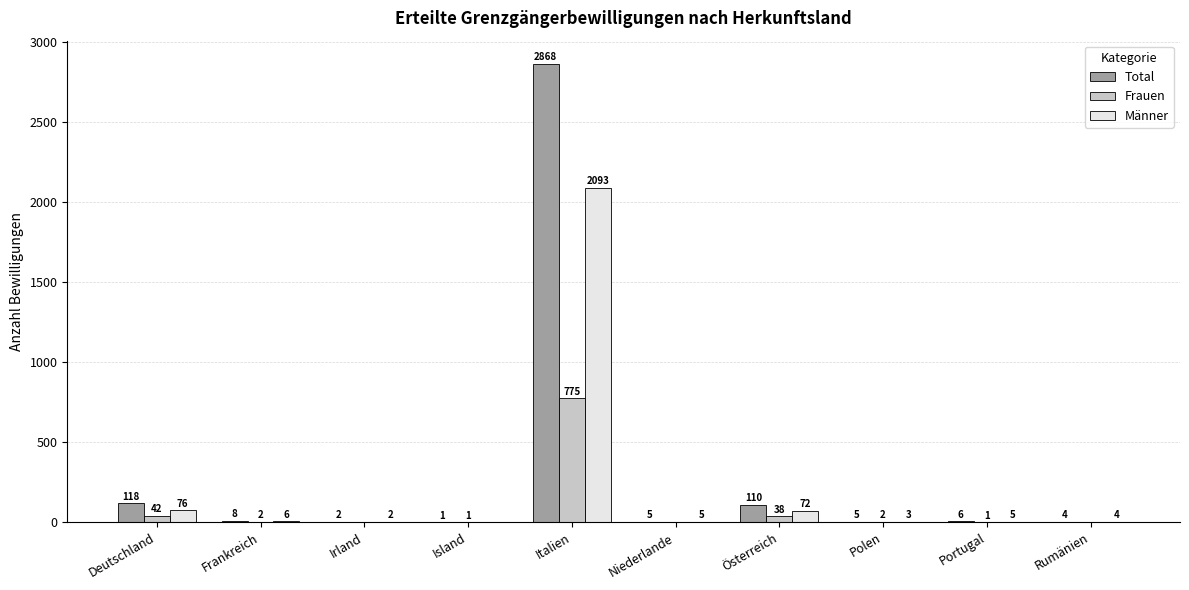

Is the value of Total at Rumänien greater than the value of Frauen at Island?

Yes